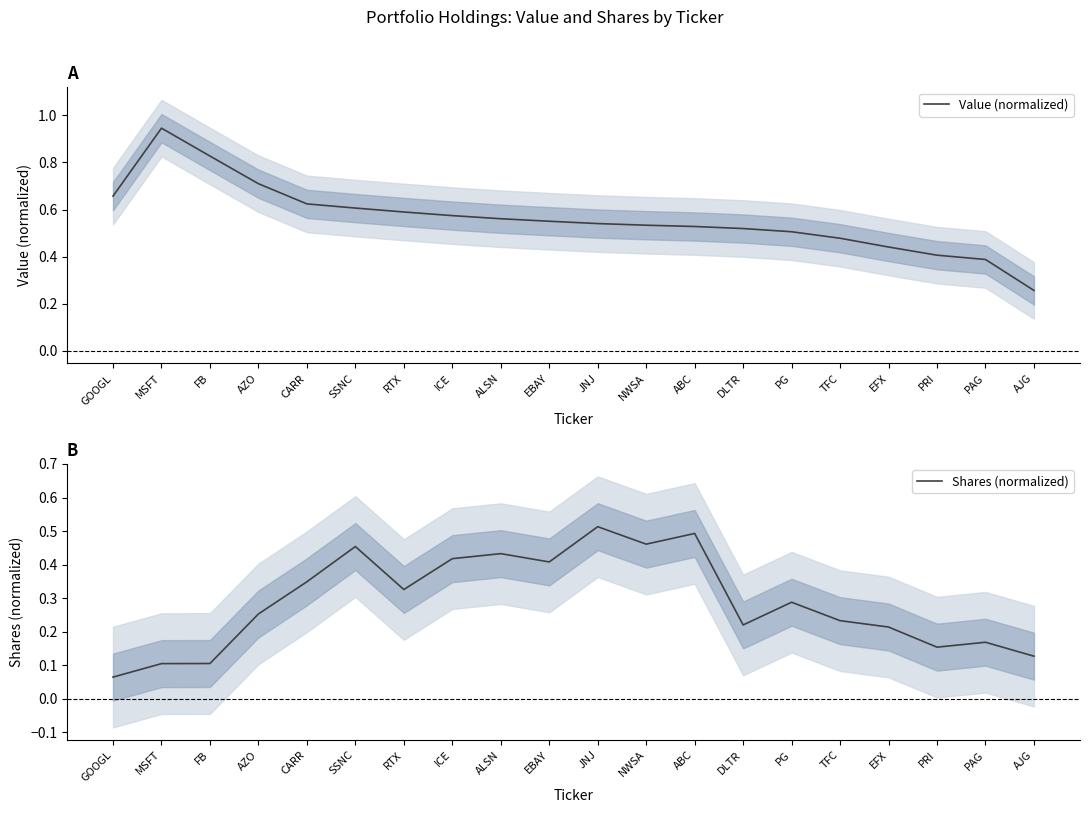

What is the label of the 1st point from the right?

AJG